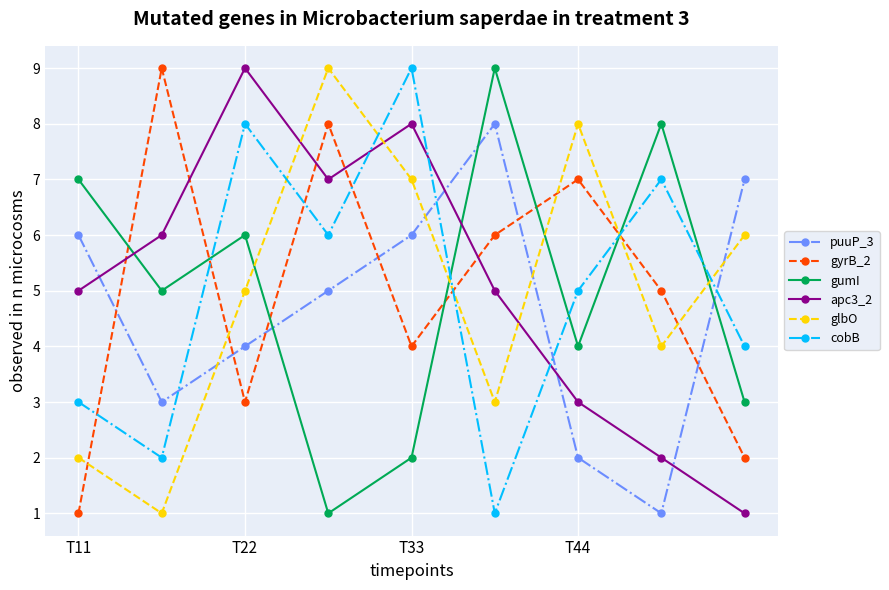

What is the greatest value displayed?

9